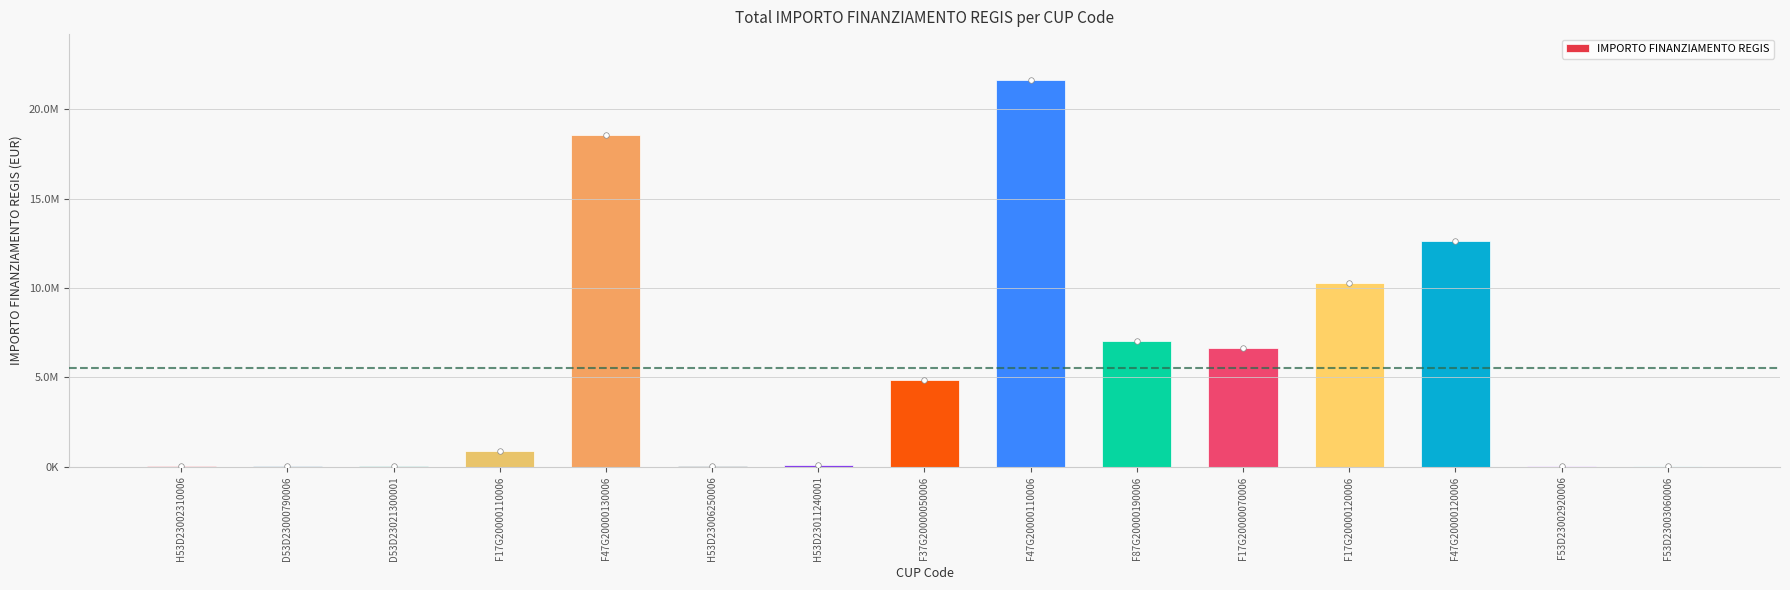

Is it true that the value at H53D23002310006 is 88331.4?

False